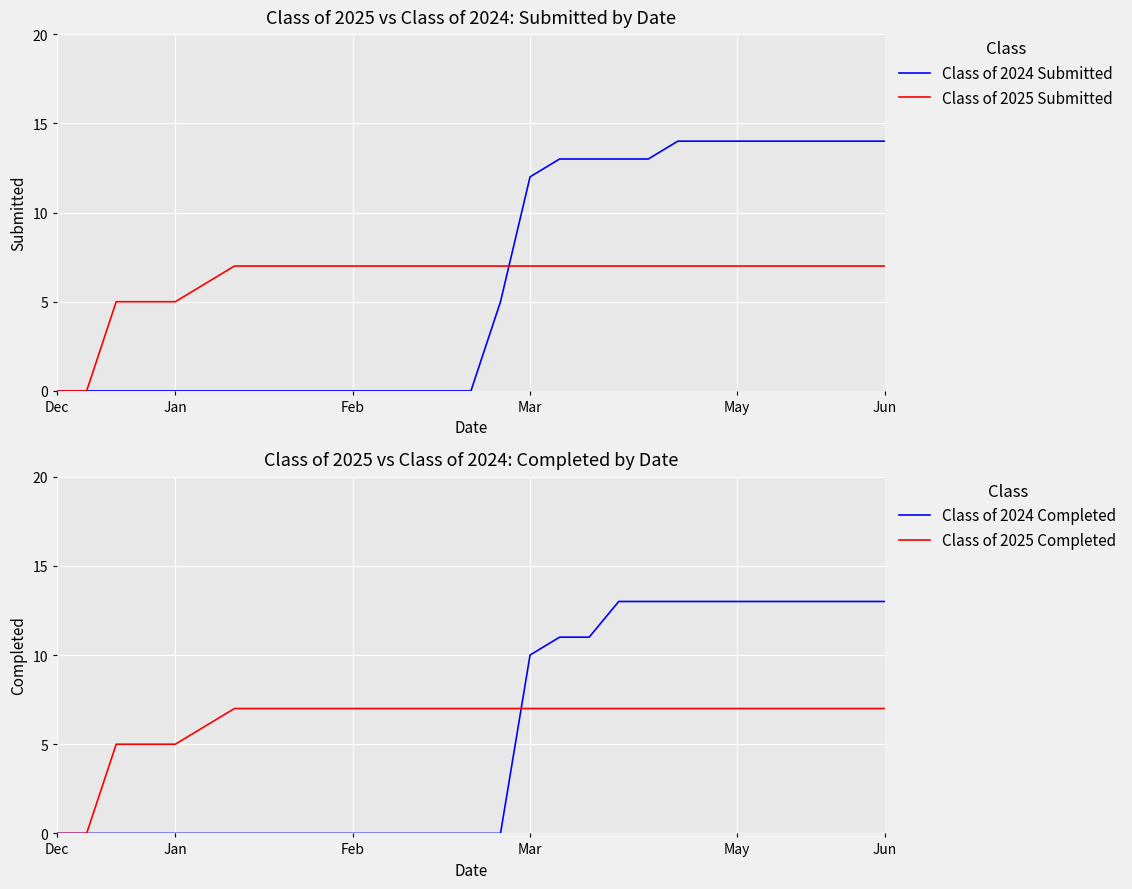

What is the highest value of the Class of 2025 Submitted series?

7